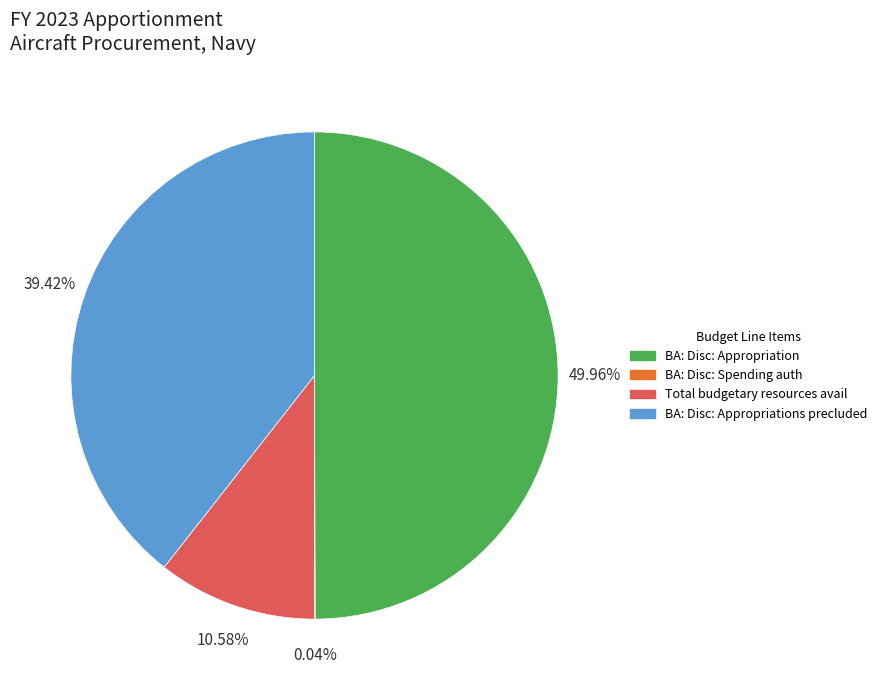

To the nearest percent, what is the average slice percentage?

25%